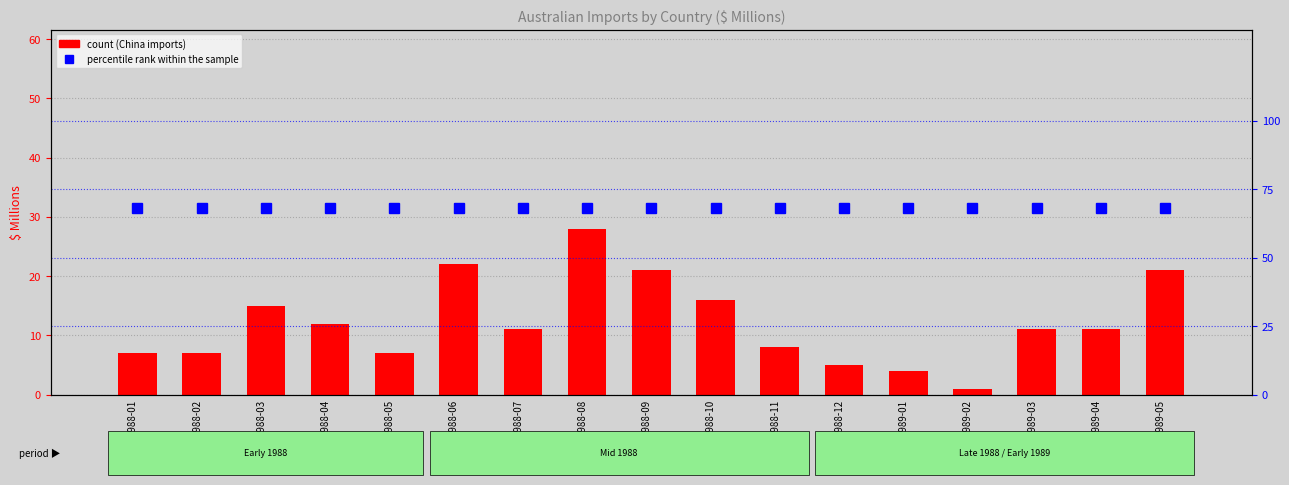

Reading right to left, list all the values displayed in this chart.

China: 21	11	11	1	4	5	8	16	21	28	11	22	7	12	15	7	7
percentile rank within the sample: 68	68	68	68	68	68	68	68	68	68	68	68	68	68	68	68	68